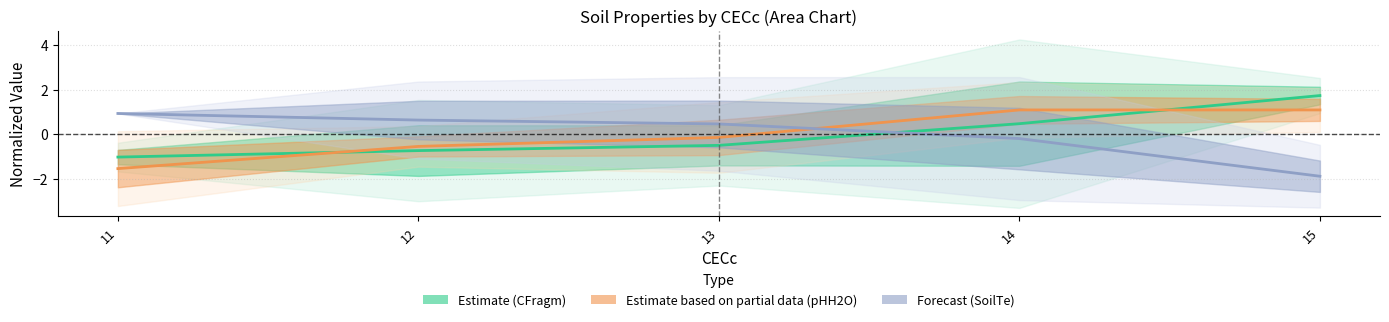

Where is Estimate (CFragm) nearest to the value 0?

14